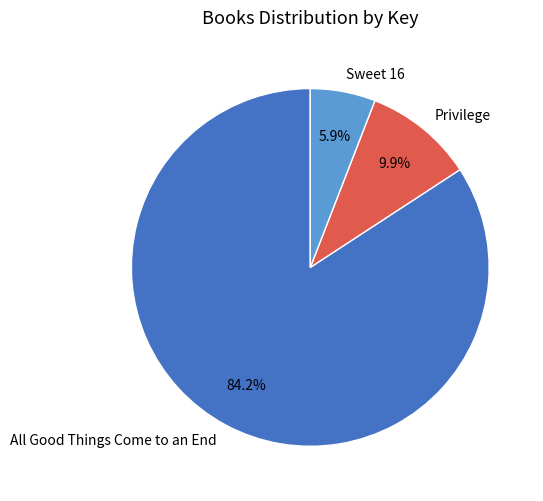

Rank the categories by value from lowest to highest.

Sweet 16, Privilege, All Good Things Come to an End